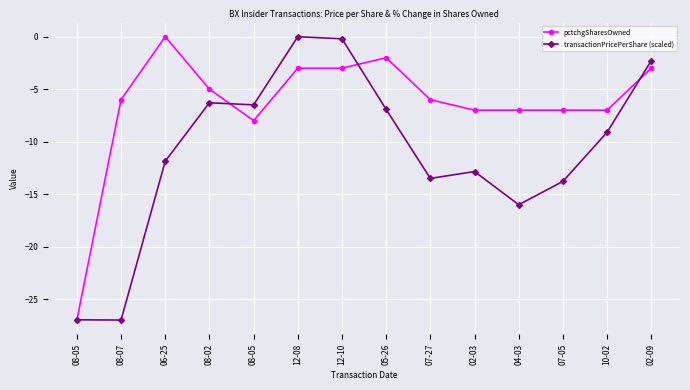

Rank the series at 07-05 from lowest to highest value.

transactionPricePerShare (scaled), pctchgSharesOwned